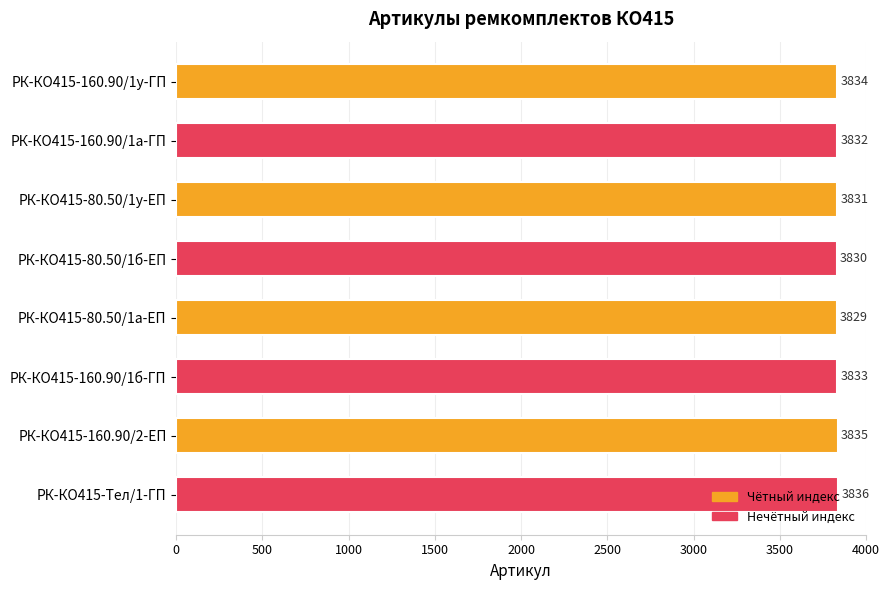

List the labels in order of value, largest first.

РК-КО415-Тел/1-ГП, РК-КО415-160.90/2-ЕП, РК-КО415-160.90/1у-ГП, РК-КО415-160.90/1б-ГП, РК-КО415-160.90/1а-ГП, РК-КО415-80.50/1у-ЕП, РК-КО415-80.50/1б-ЕП, РК-КО415-80.50/1а-ЕП